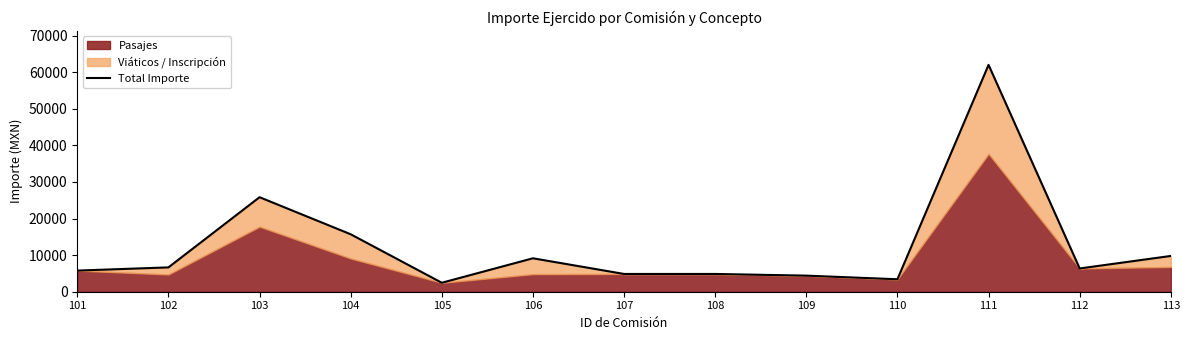

Reading left to right, list all the values displayed in this chart.

101=5778.0	102=6653.1	103=25837.3	104=15708.2	105=2449.0	106=9141.0	107=4857.4	108=4857.4	109=4398.0	110=3410.0	111=62011.8	112=6357.0	113=9780.3